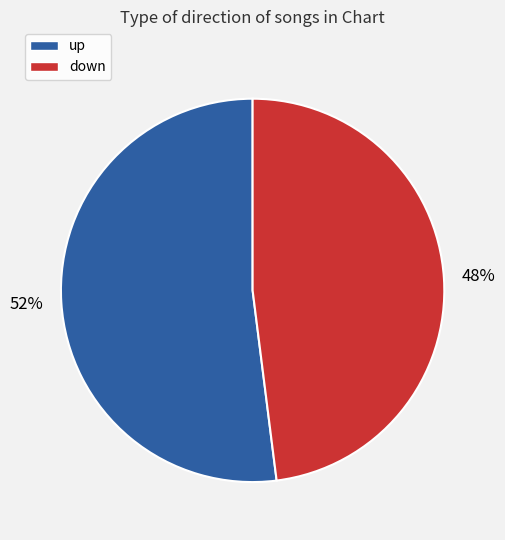

Combined, do up and down account for over 50%?

Yes